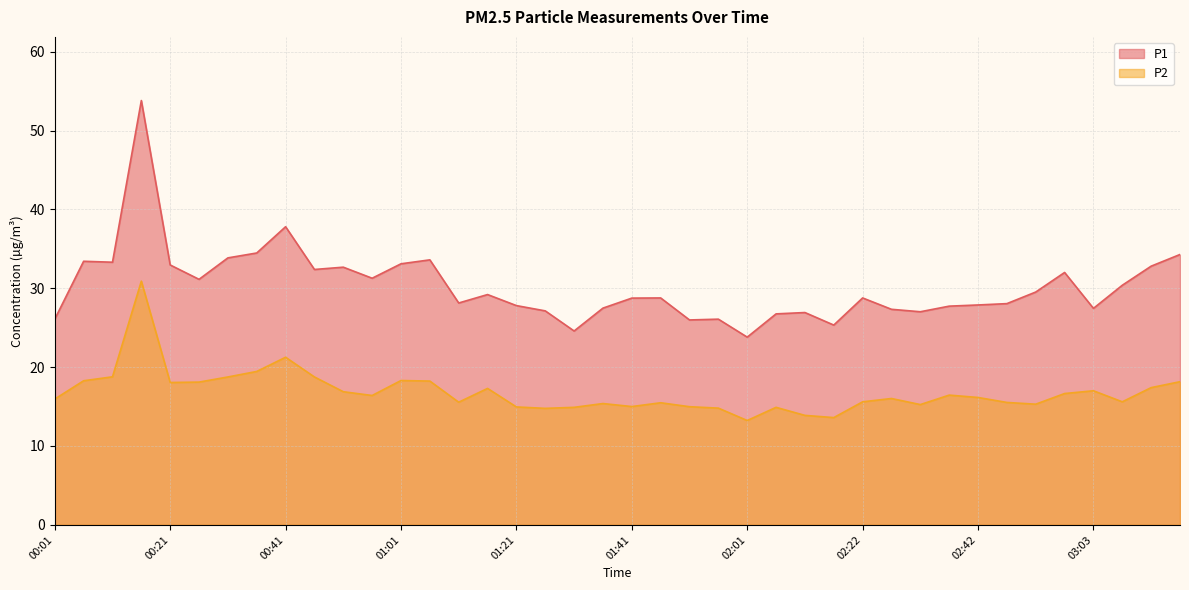

At which label does P1 first exceed 28?

00:06